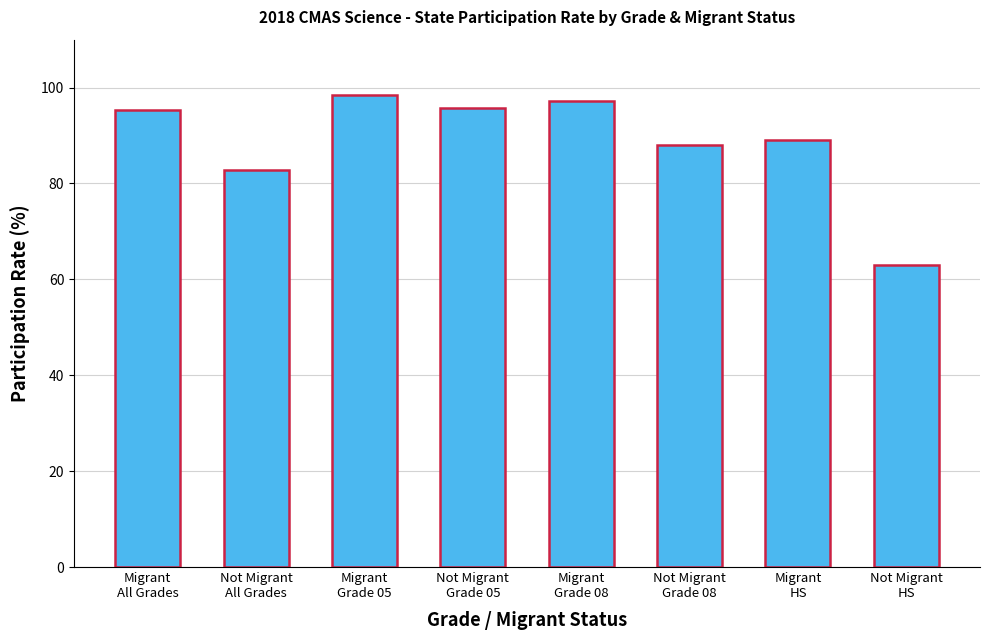

Approximately how many times larger is the value at Migrant
All Grades compared to Migrant
Grade 08?

1.0